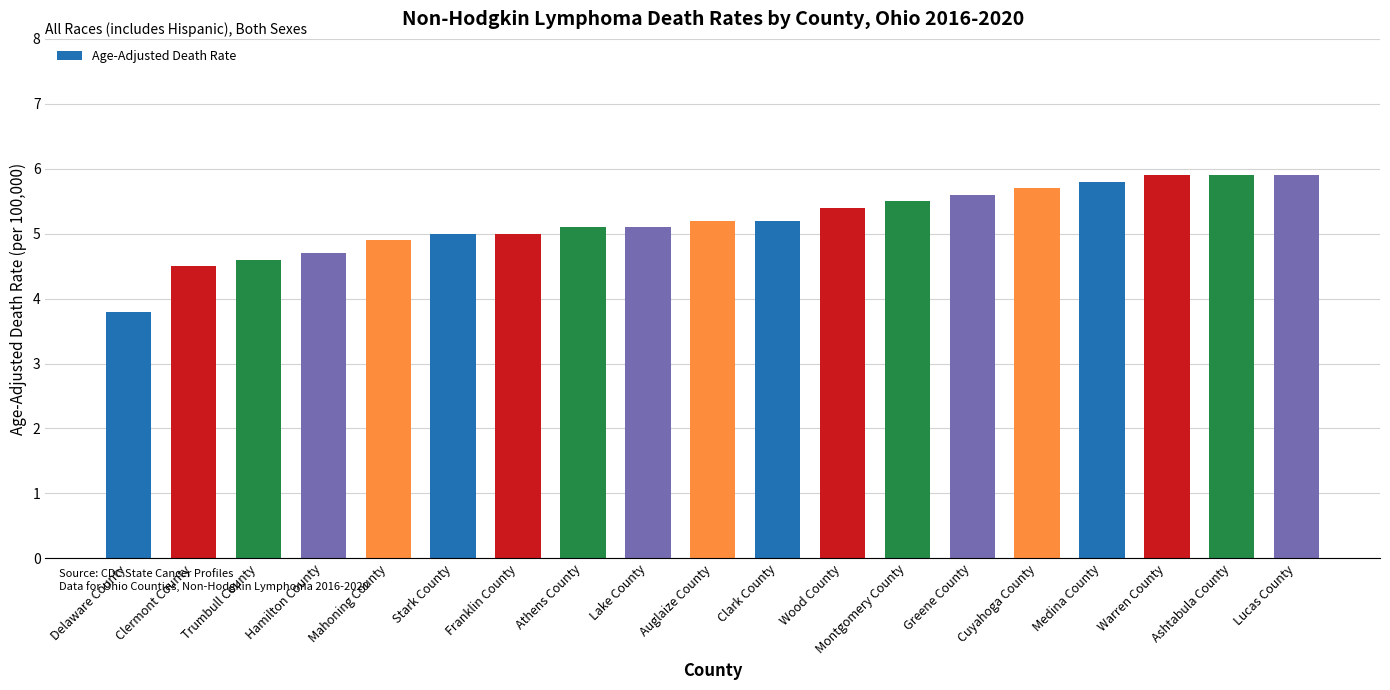

What is the approximate value at Mahoning County?

4.9